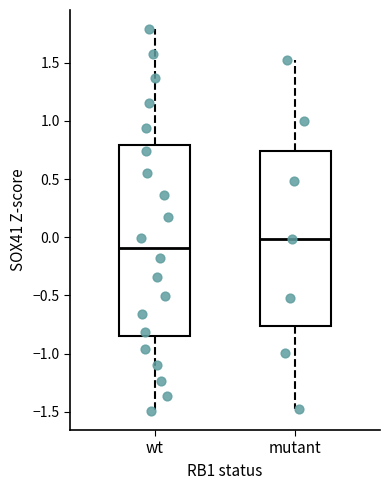

Comparing the boxes themselves (not the whiskers), which one is the tallest?

wt